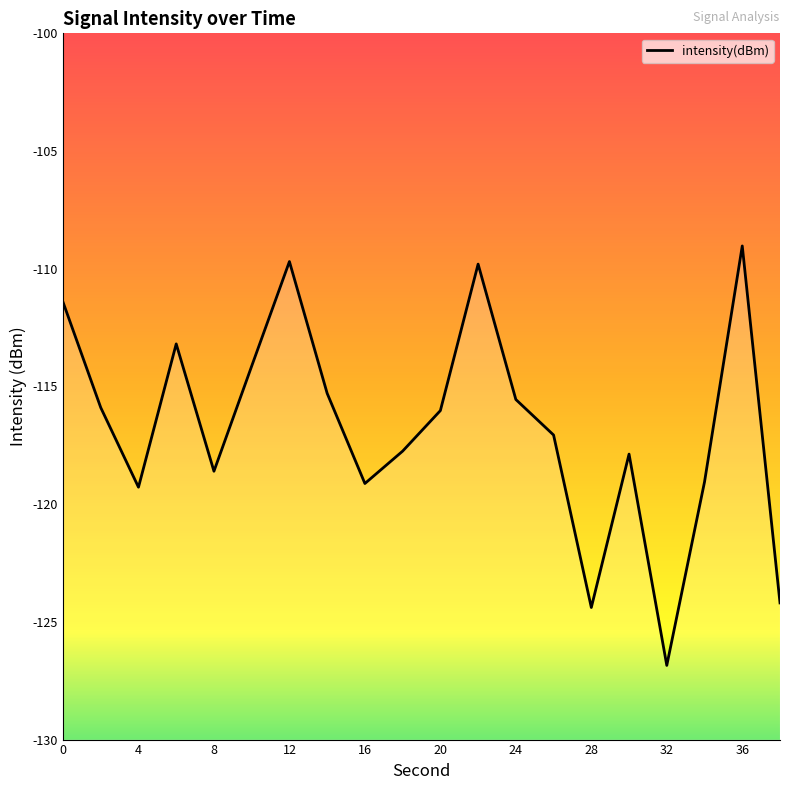

Which category has the lowest value across all series?

32